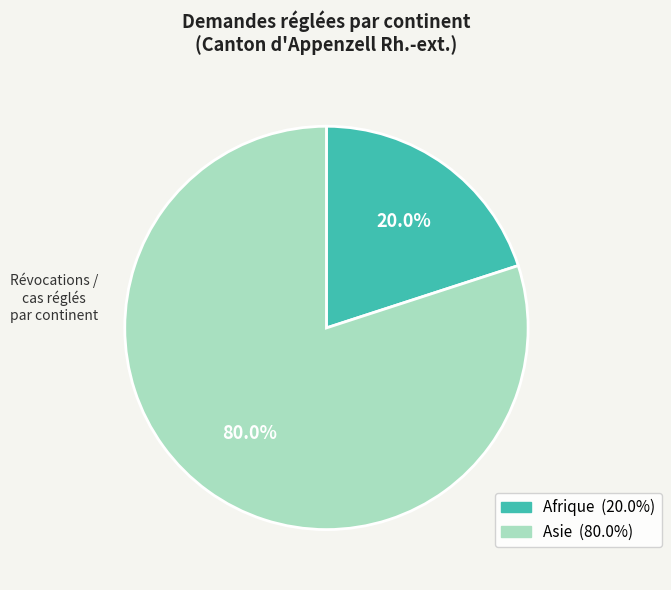

Count the number of slices in the pie.

2